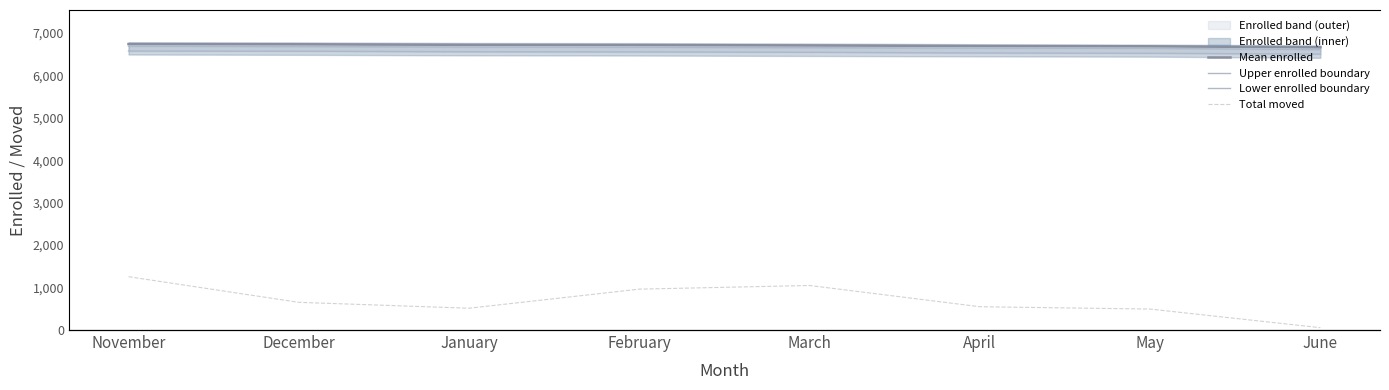

The Mean enrolled series shows 6680.8 at May. True or false?

True